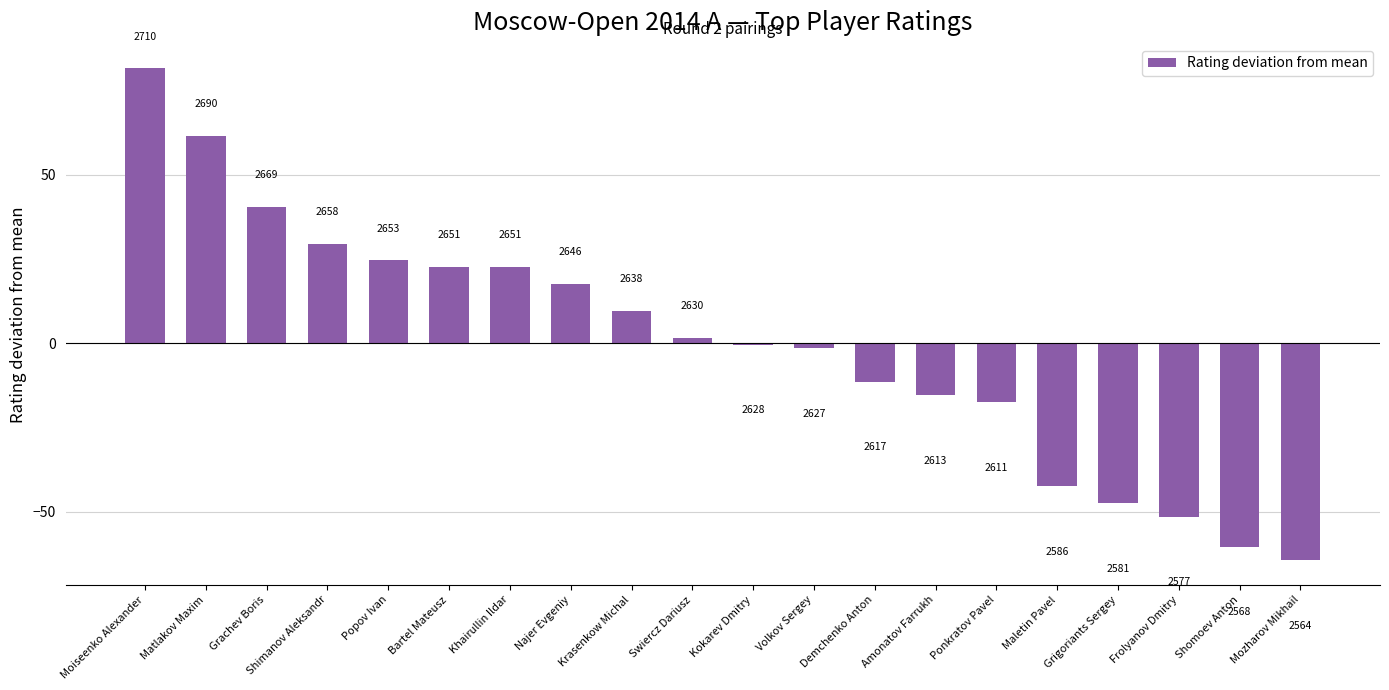

Are the bars horizontal?

No